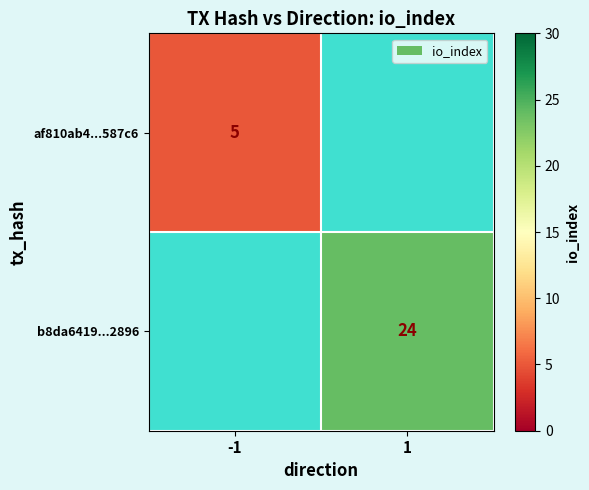

What is the smallest value displayed?

5.0